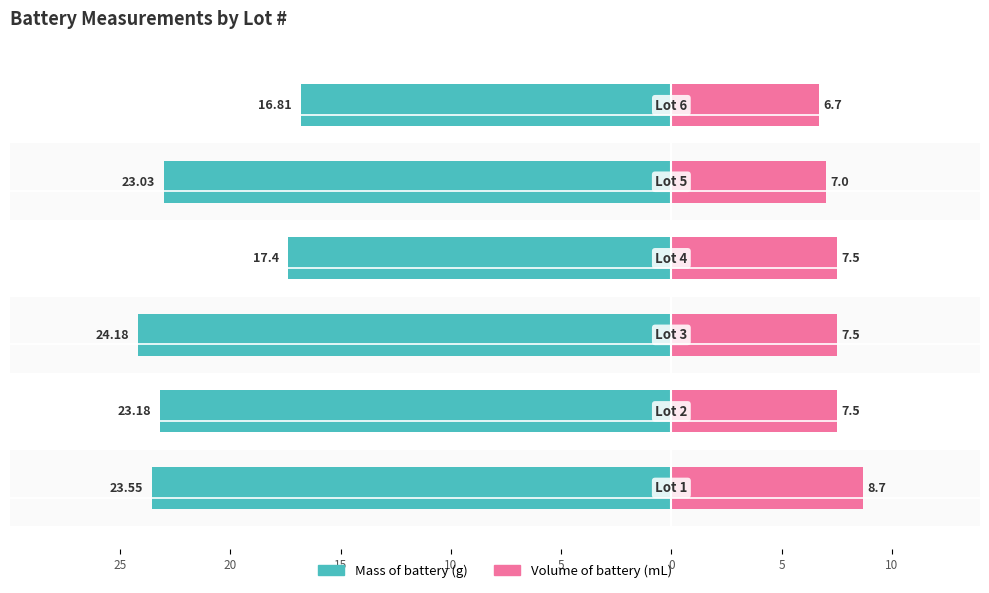

What are all the series names shown in the legend?

Mass of battery (g), Volume of battery (mL)